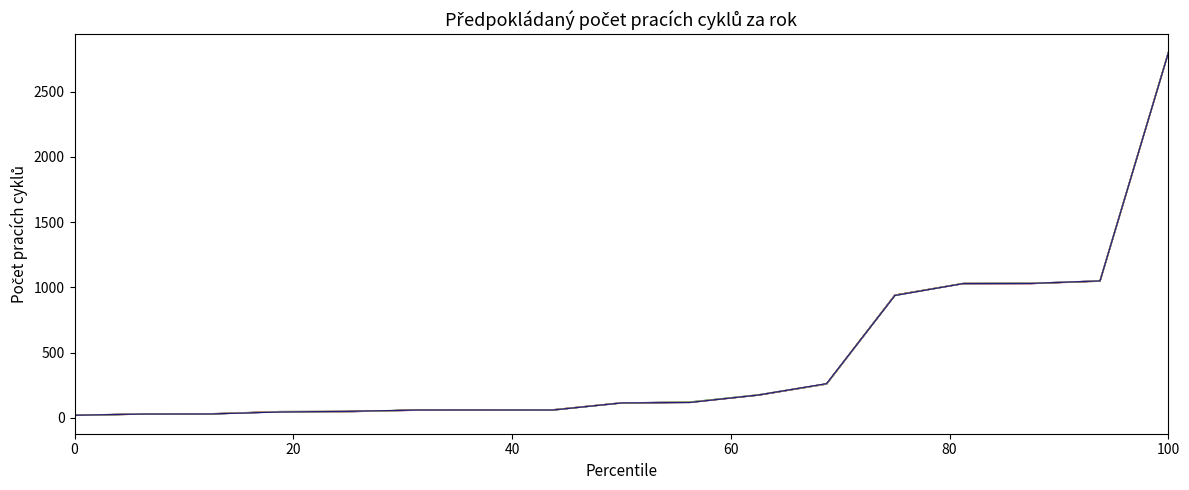

What is the maximum value shown in the chart?

2801.8